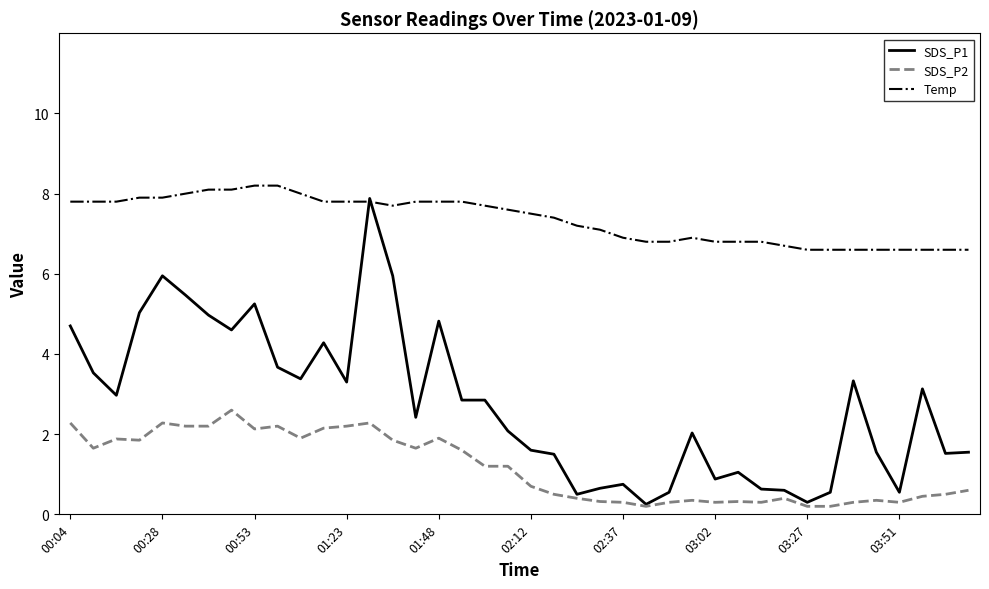

True or false: SDS_P2 and Temp intersect in this chart.

False